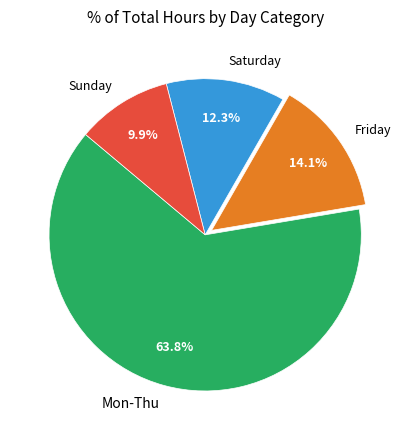

Rank the categories by value from lowest to highest.

Sunday, Saturday, Friday, Mon-Thu